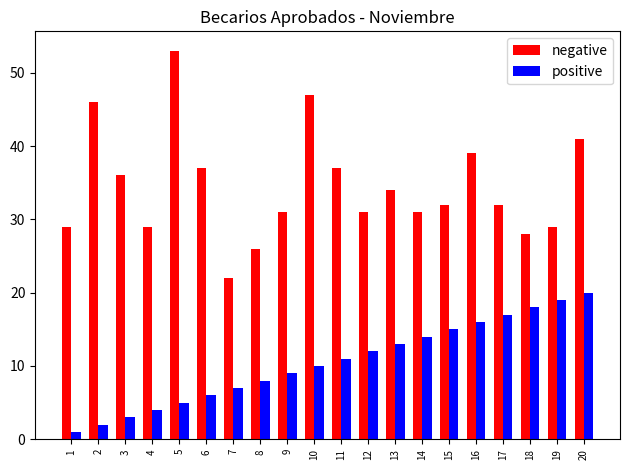

How many categories are shown in the chart?

20